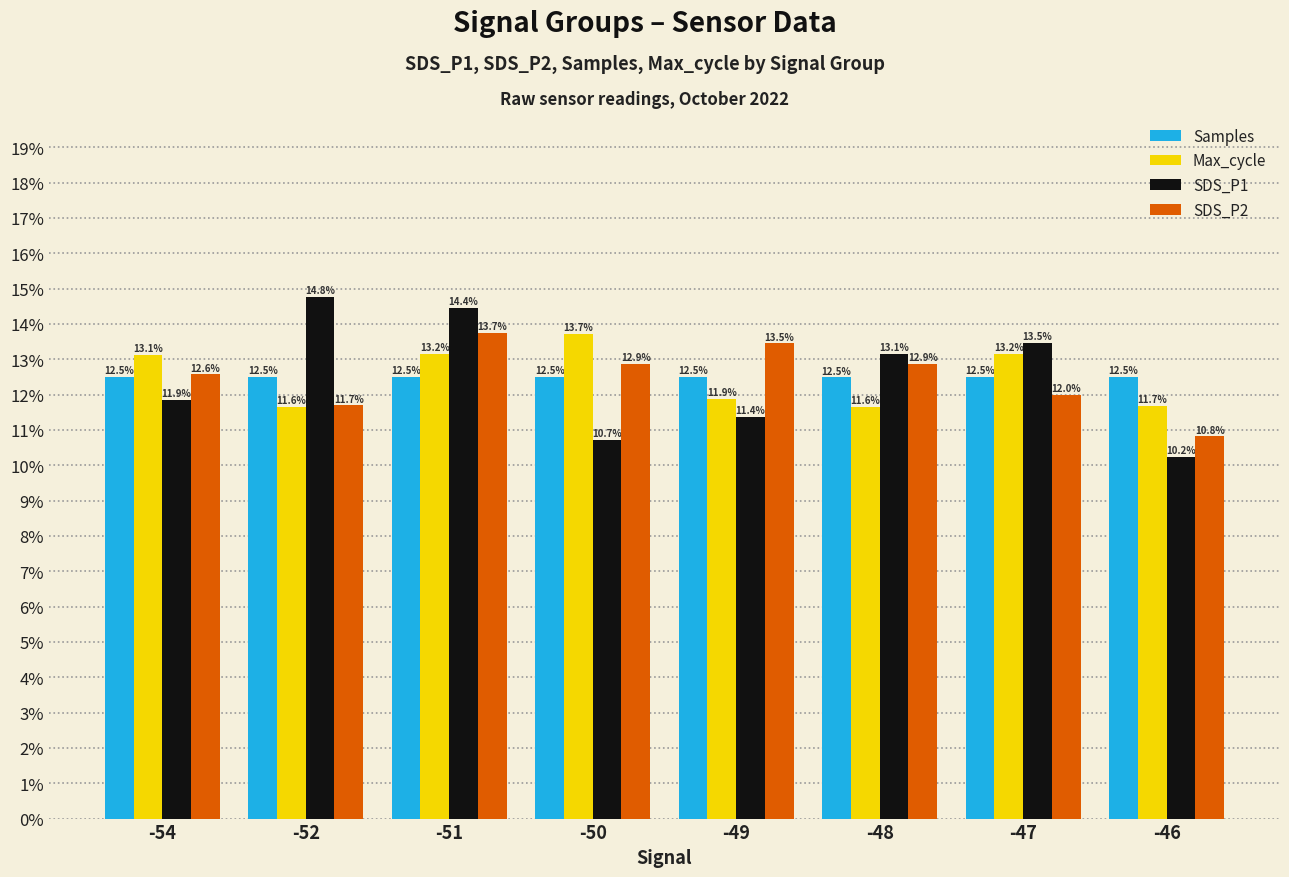

What is the total value across all series at -50?

49.8